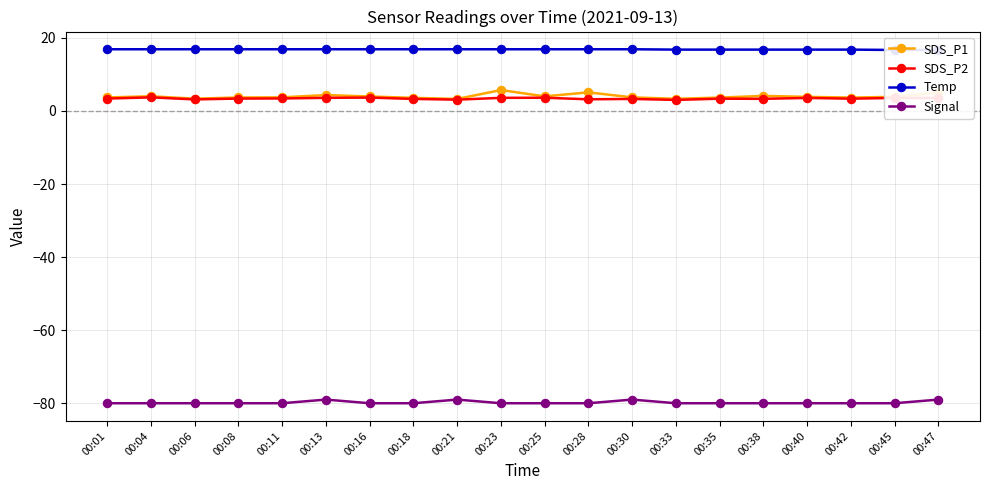

True or false: Signal and SDS_P1 cross at least once.

False